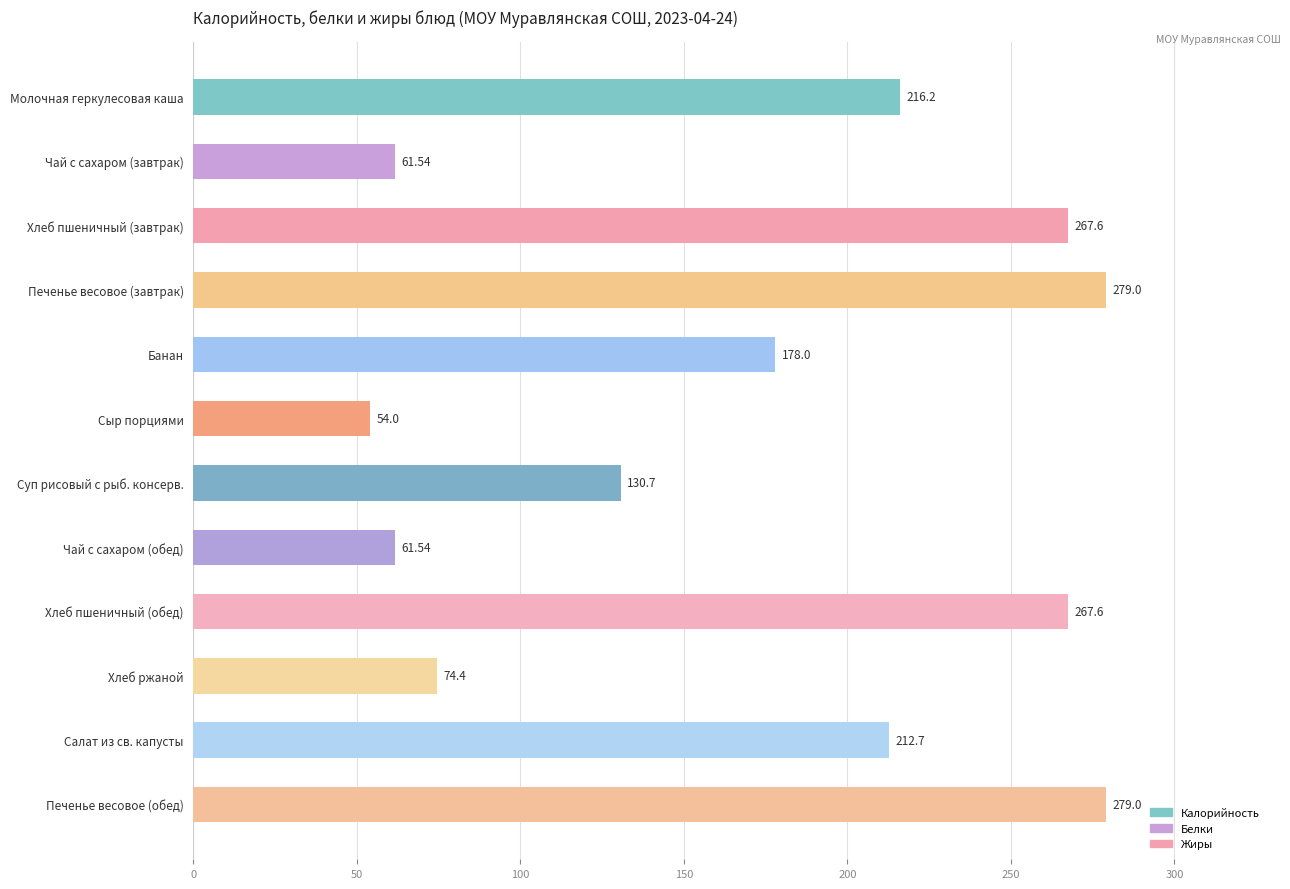

Approximately how many times larger is the value at Печенье весовое (завтрак) compared to Хлеб ржаной?

3.7